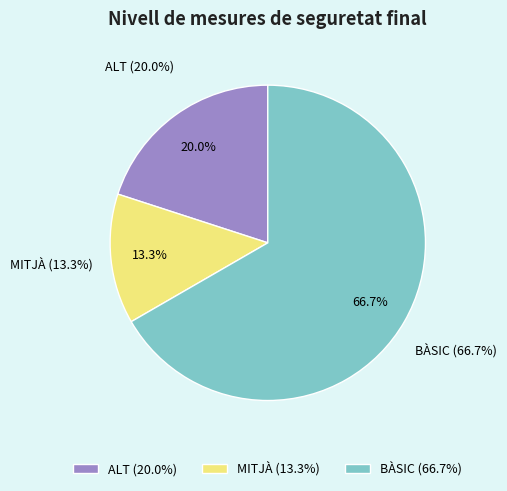

How much of the chart is everything except BÀSIC?

33.3%